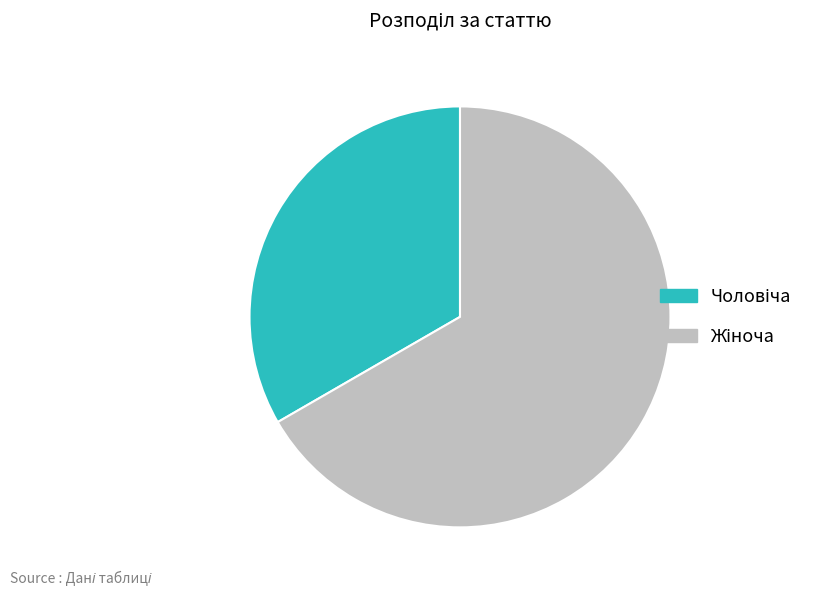

Is there any slice that represents more than half of the pie?

Yes